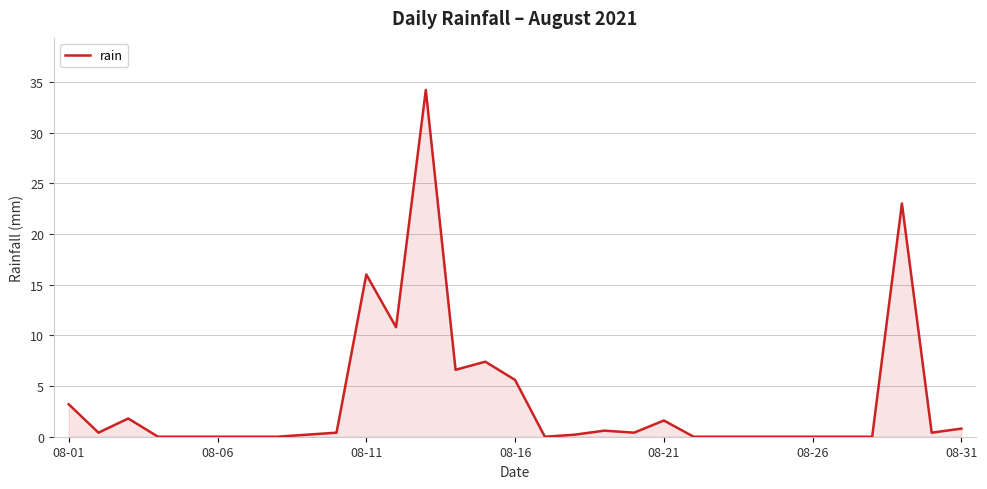

Count the number of categories in the chart.

31